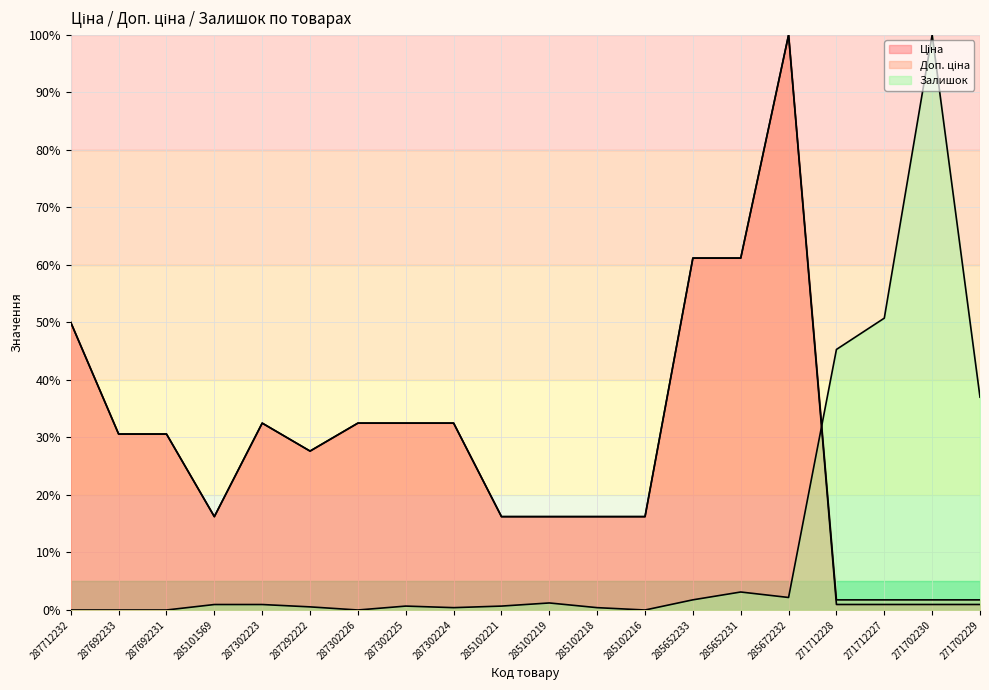

Which series changed the most between 285102219 and 271712228?

Залишок